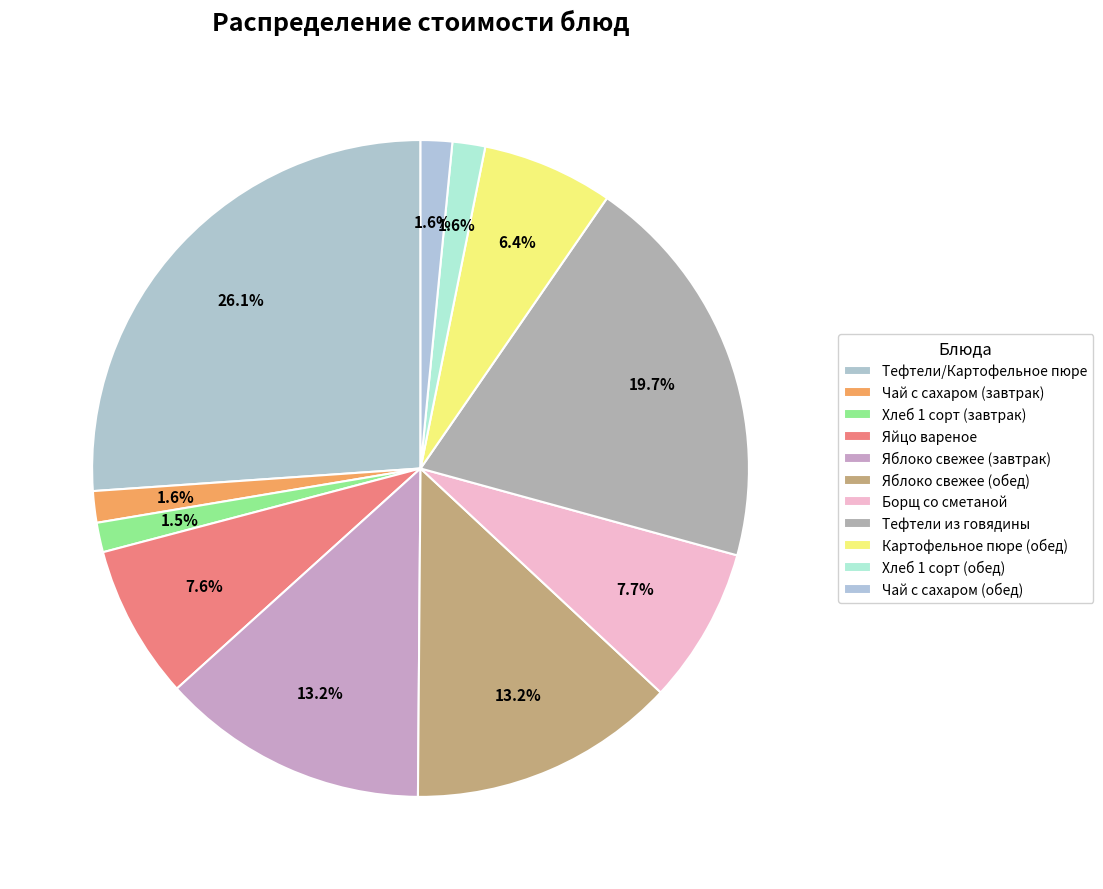

Is Хлеб 1 сорт (обед) the majority of the pie?

No